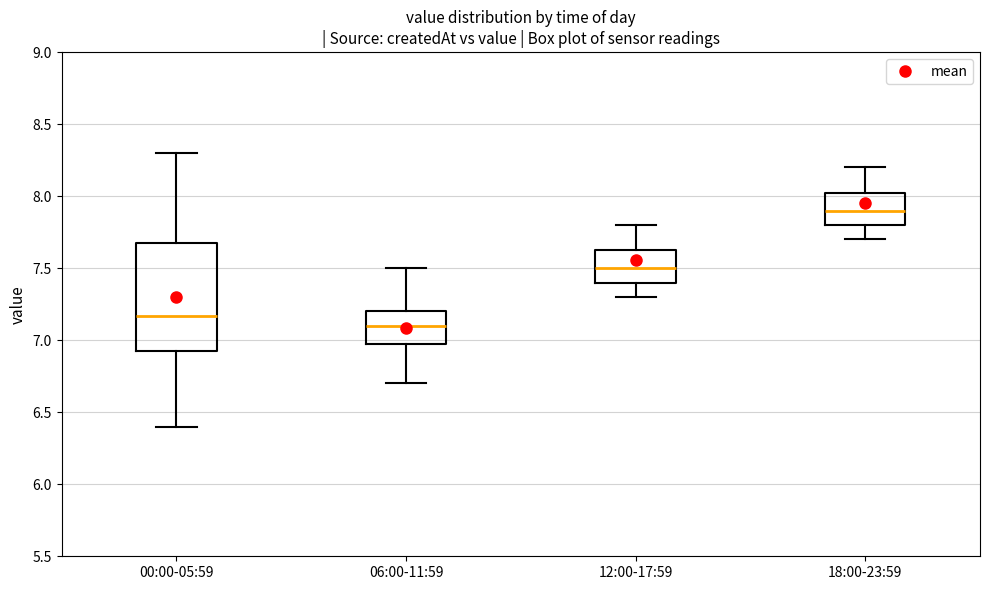

Which box is the tallest, from its lower edge to its upper edge?

00:00-05:59